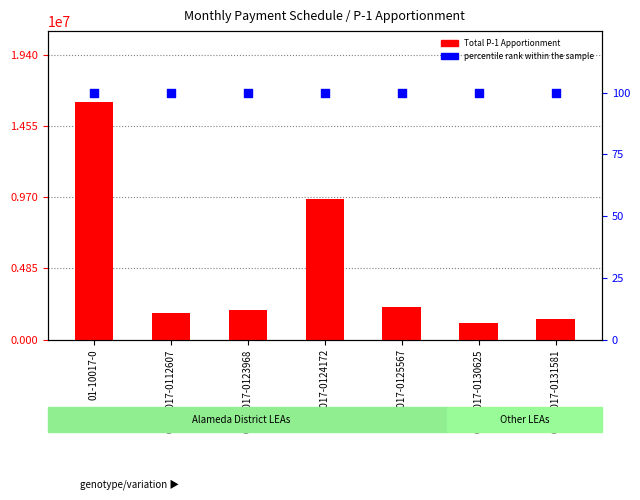

At which category is the sum across all series the highest?

01-10017-0